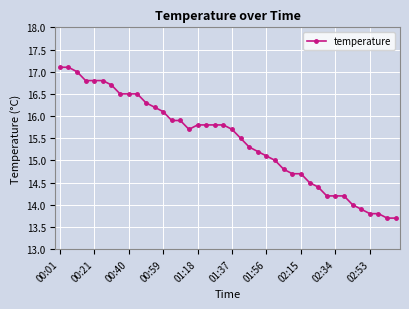

What is the minimum value shown in the chart?

13.7